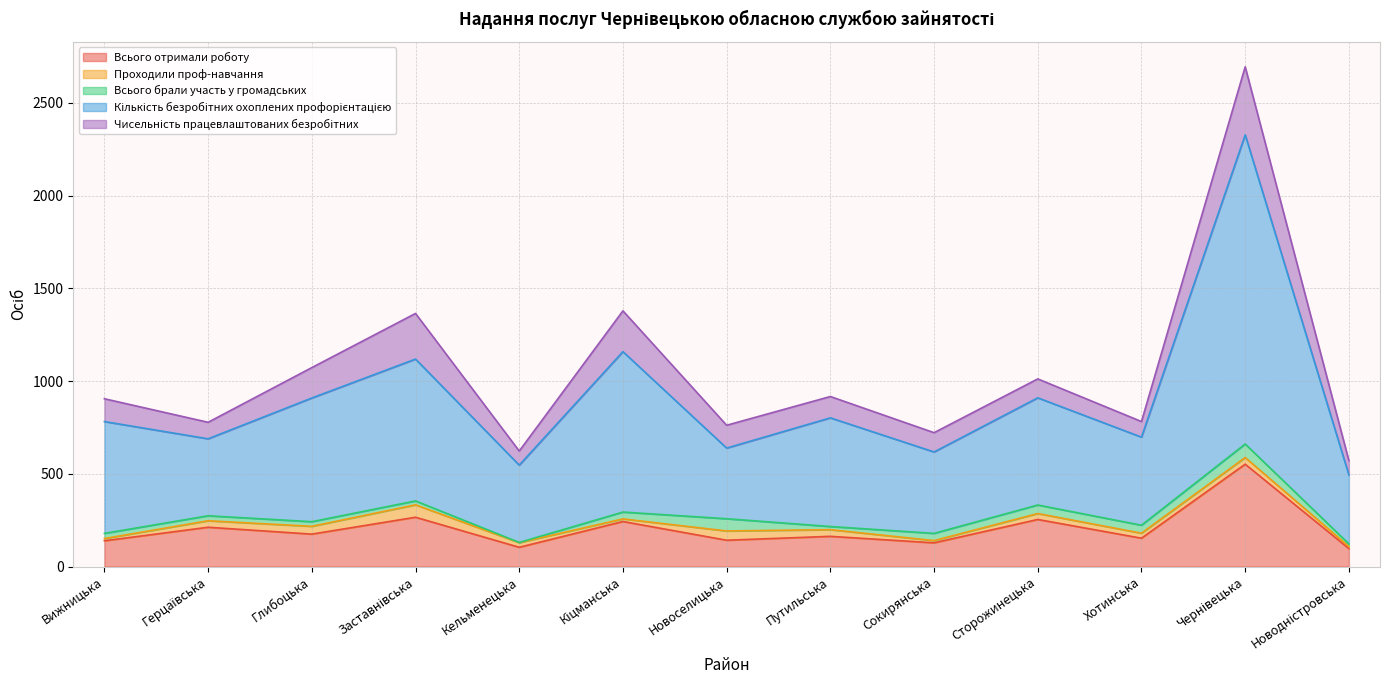

What position from the left is Вижницька?

1